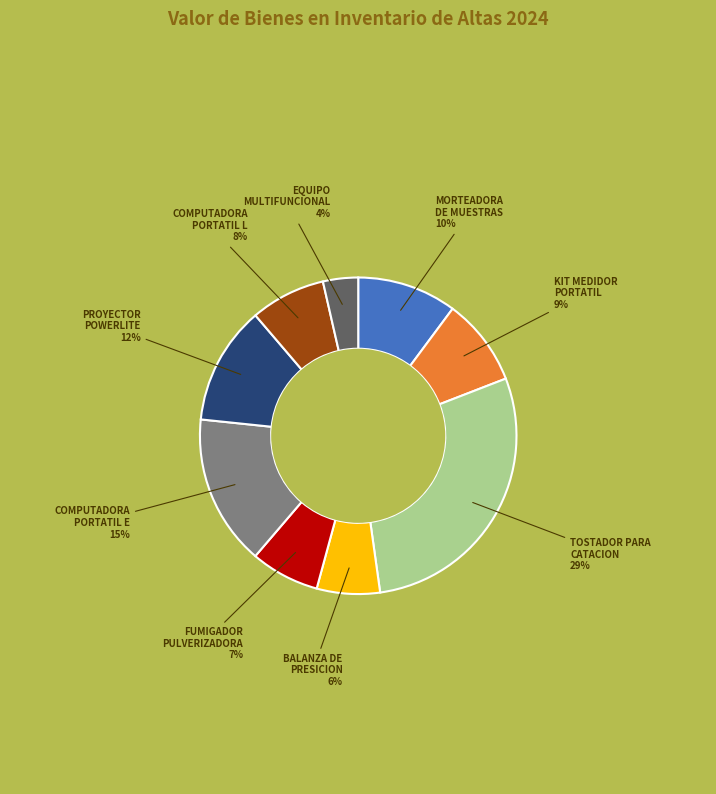

To the nearest percent, what is the difference between the largest and smallest slice percentages?

25%